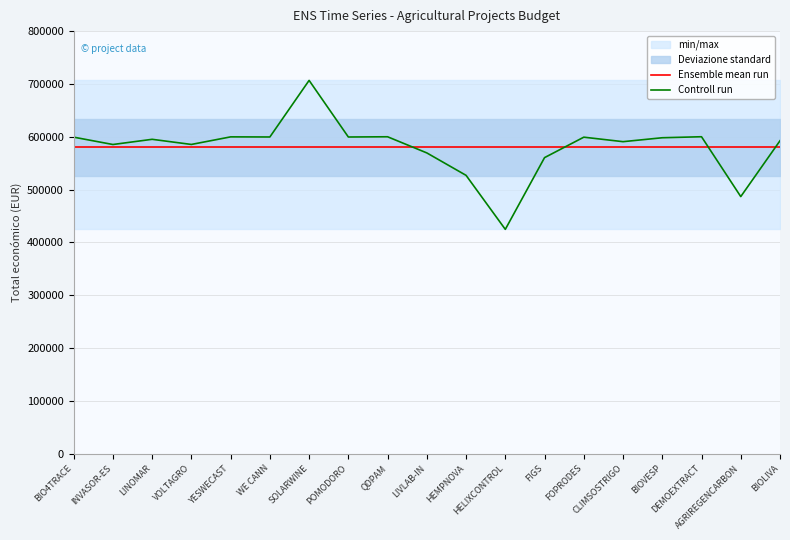

How many data points does each series have?

19